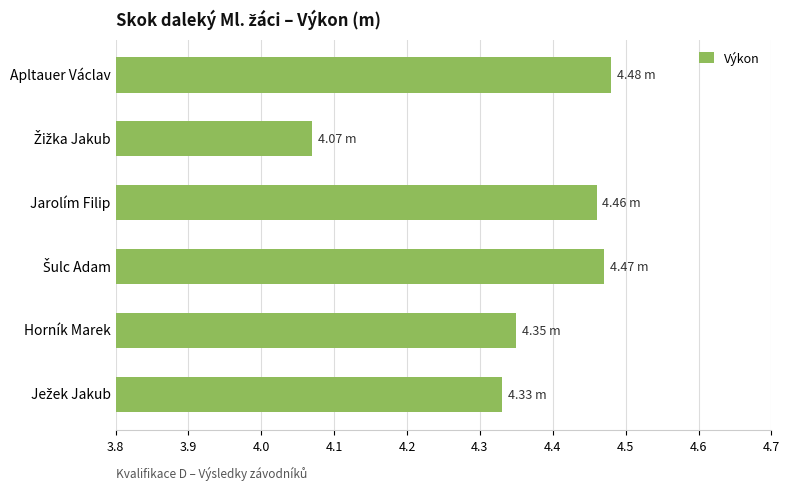

What is the label of the 3rd bar from the top?

Jarolím Filip